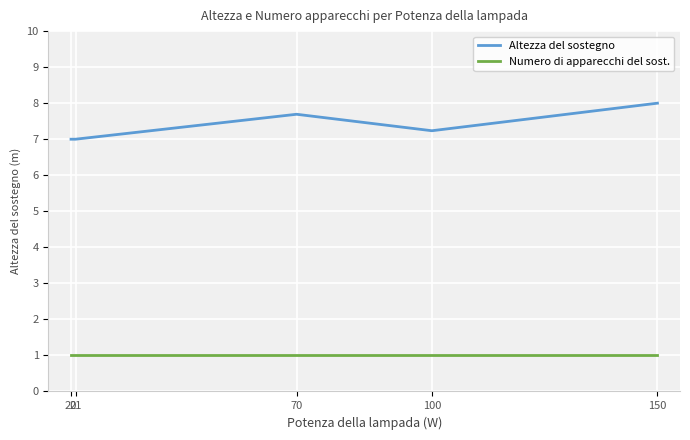

Count the number of data series in this chart.

2